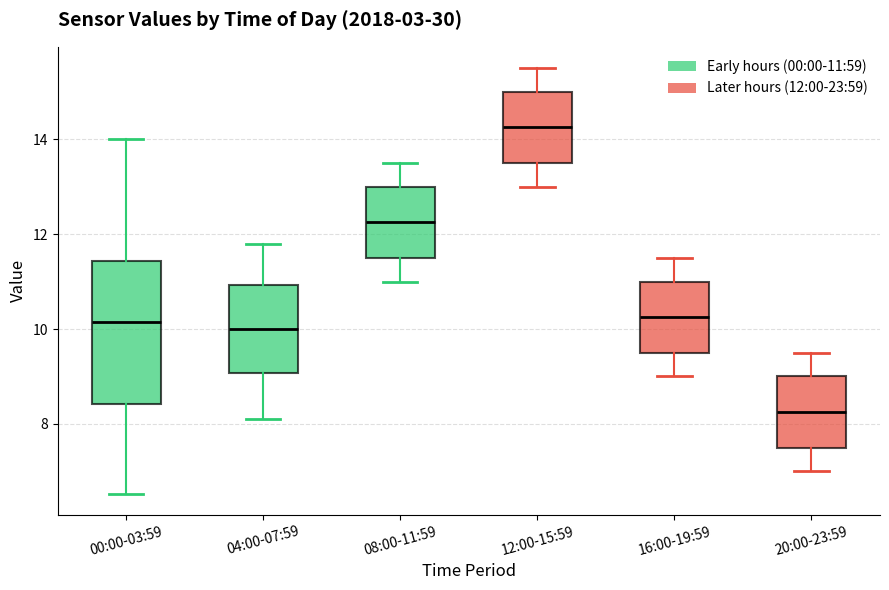

Which box is the tallest, from its lower edge to its upper edge?

00:00-03:59